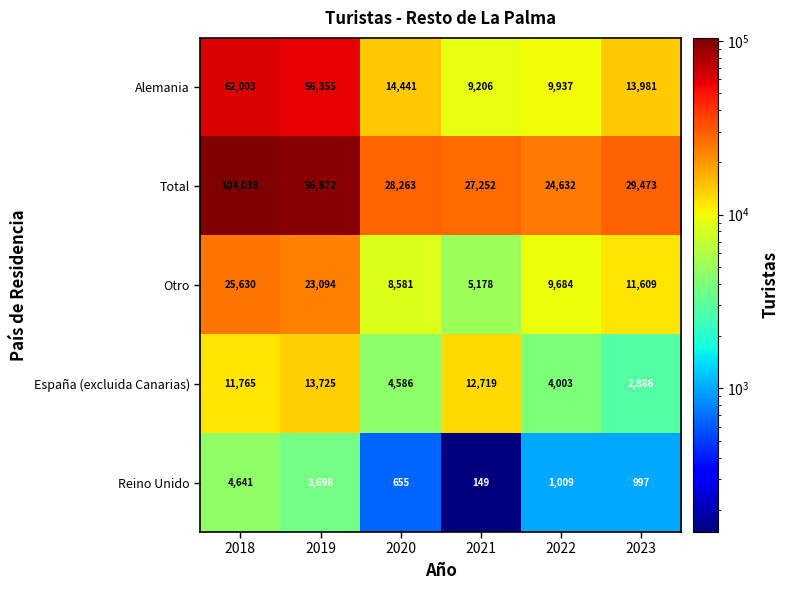

At which category is the sum across all series the highest?

2018